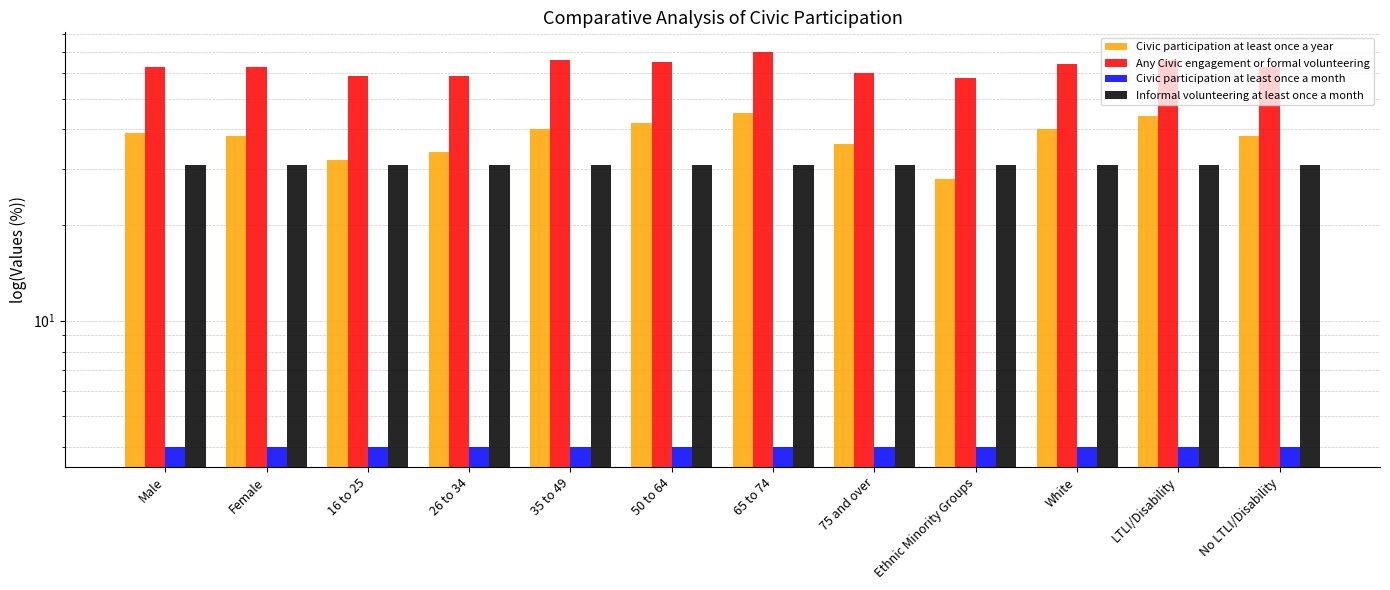

Where is Any Civic engagement or formal volunteering nearest to the value 64?

White